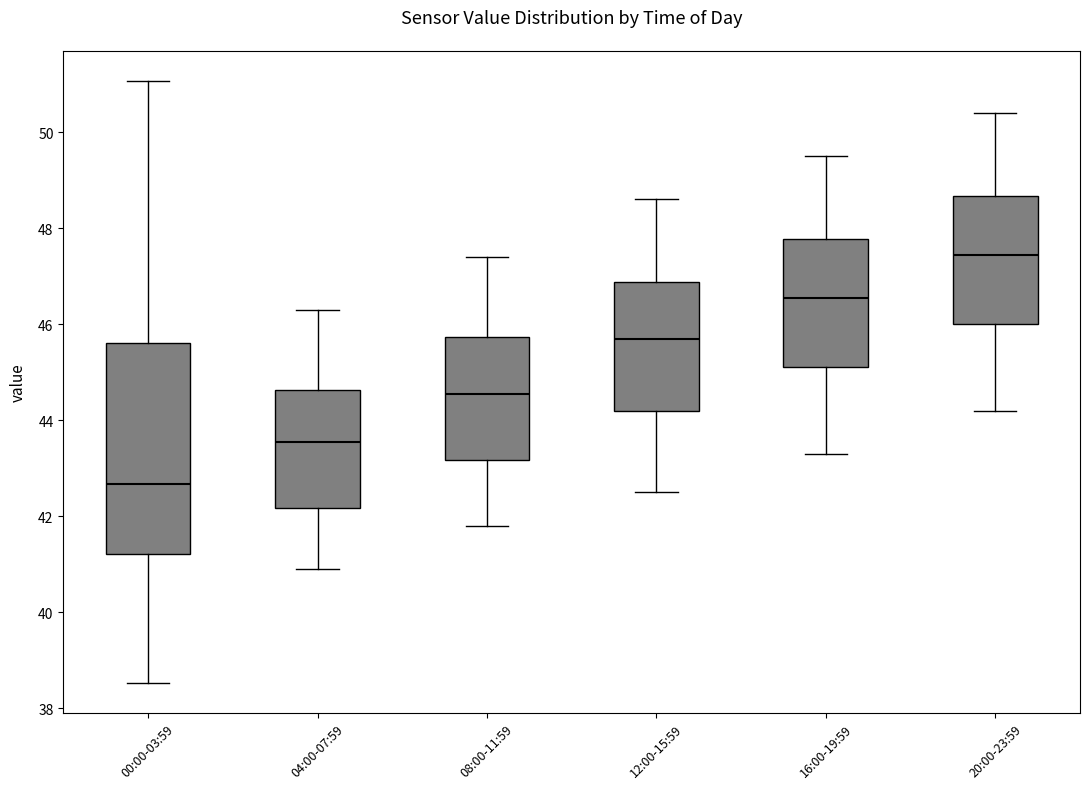

Comparing the boxes themselves (not the whiskers), which one is the tallest?

00:00-03:59